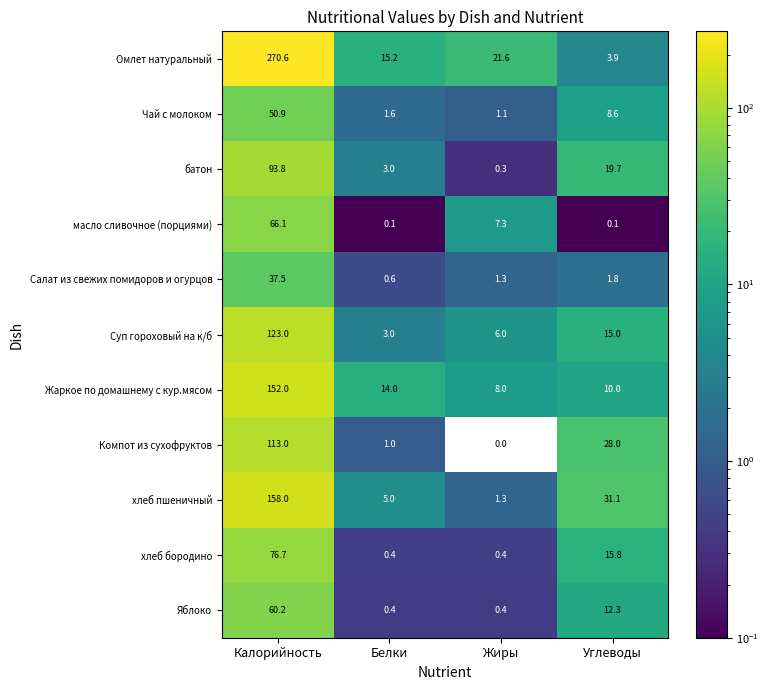

At which category does the chart reach its peak across all series?

Калорийность